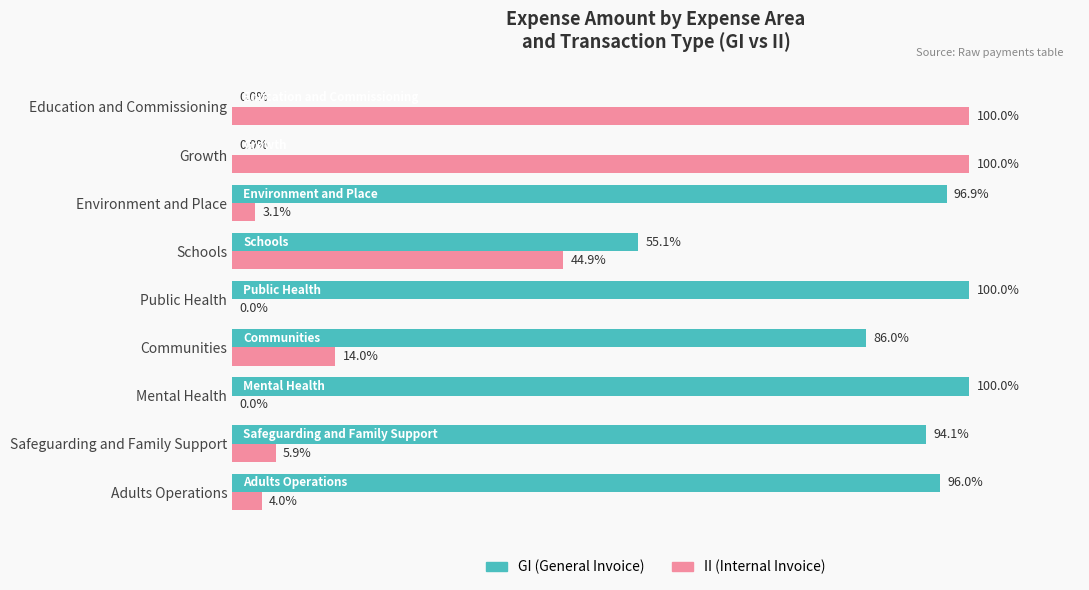

Which series has the largest total across all categories?

GI (General Invoice)